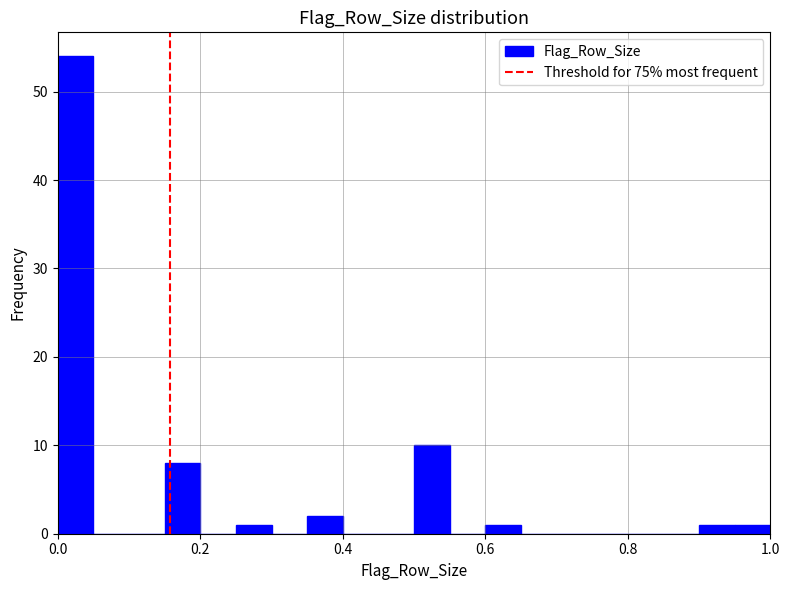

Read against the x-axis, roughly where is the centre of the tallest bar?

0.02